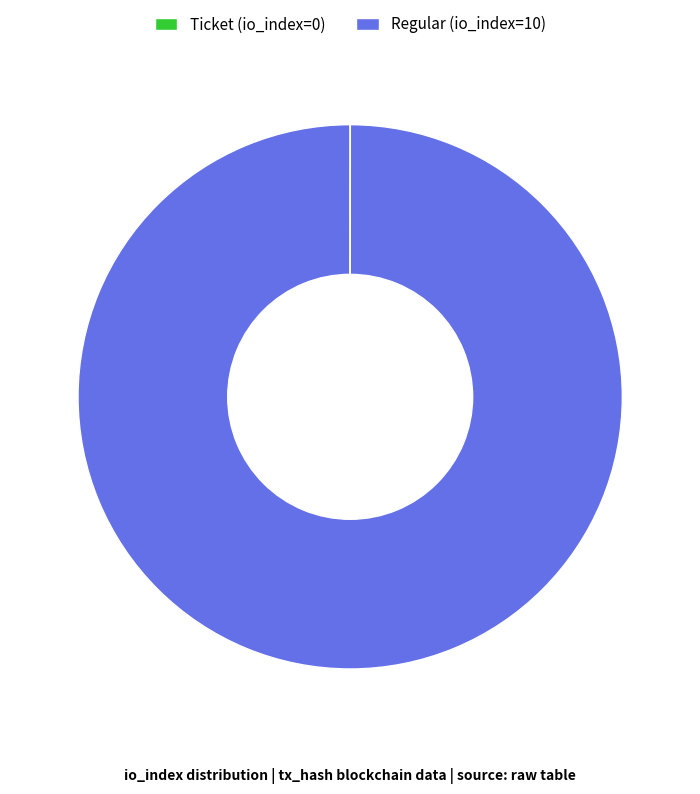

Which slice represents more than half of the pie?

Regular (io_index=10)